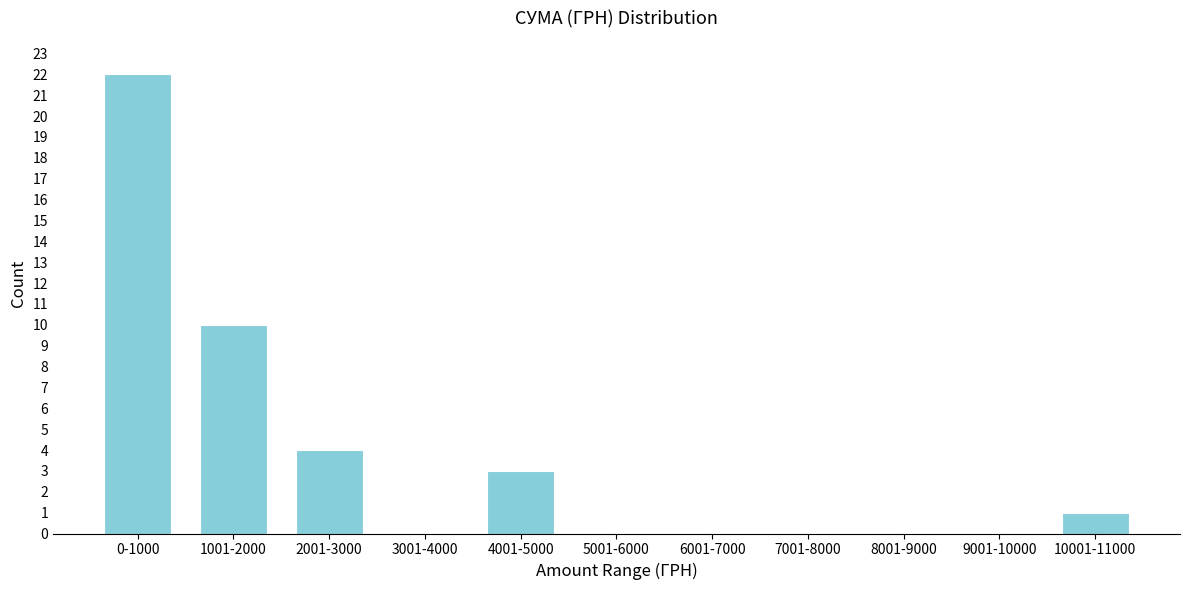

Reading left to right, what are all the values shown in this chart?

0-1000=22	1001-2000=10	2001-3000=4	3001-4000=0	4001-5000=3	5001-6000=0	6001-7000=0	7001-8000=0	8001-9000=0	9001-10000=0	10001-11000=1